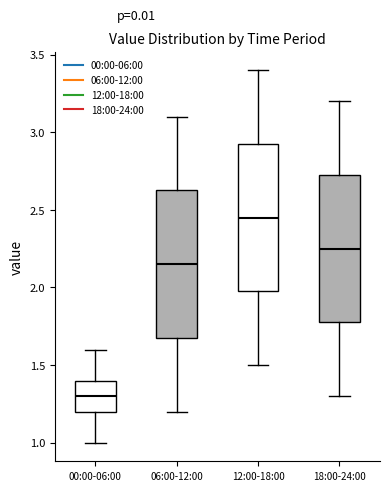

Which box has the lowest median line?

00:00-06:00